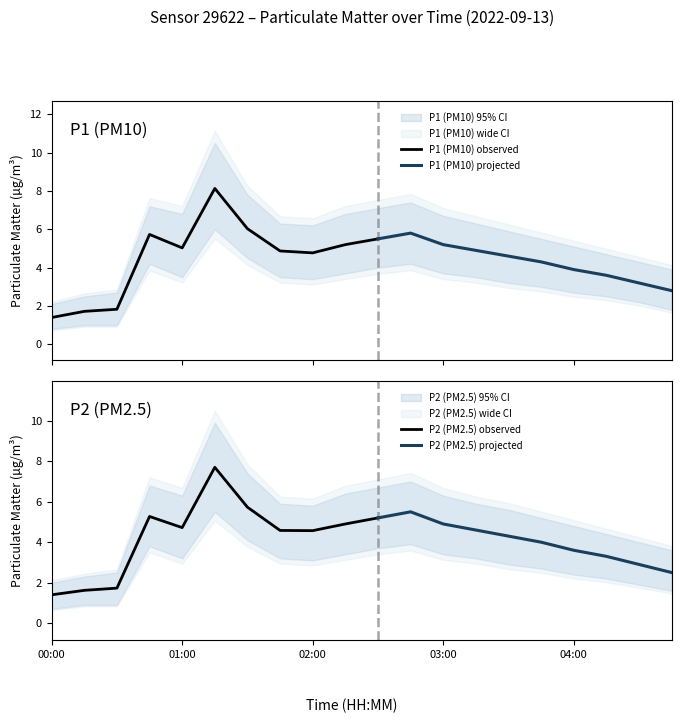

True or false: P1_lower has a value of 4.2 at 02:45.

True